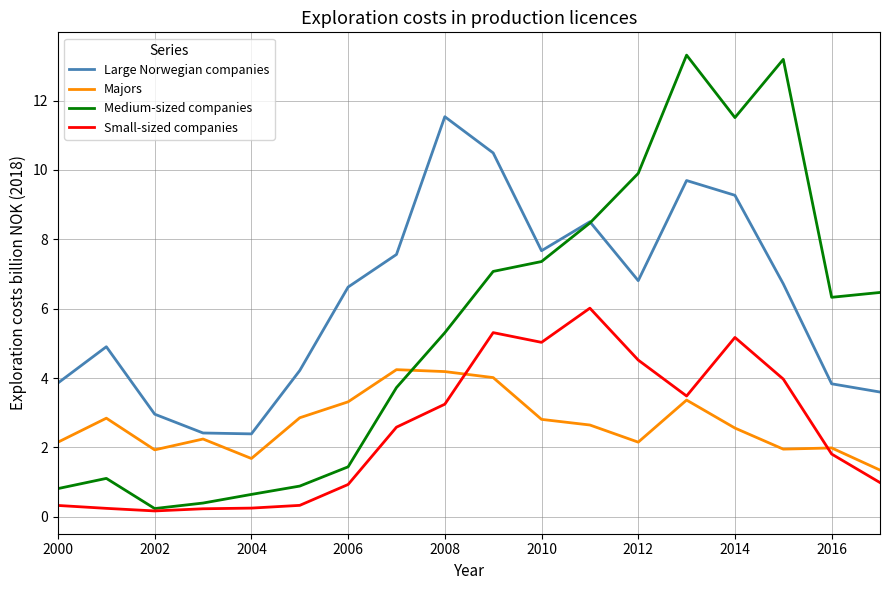

Which series has the largest range (max minus min)?

Medium-sized companies